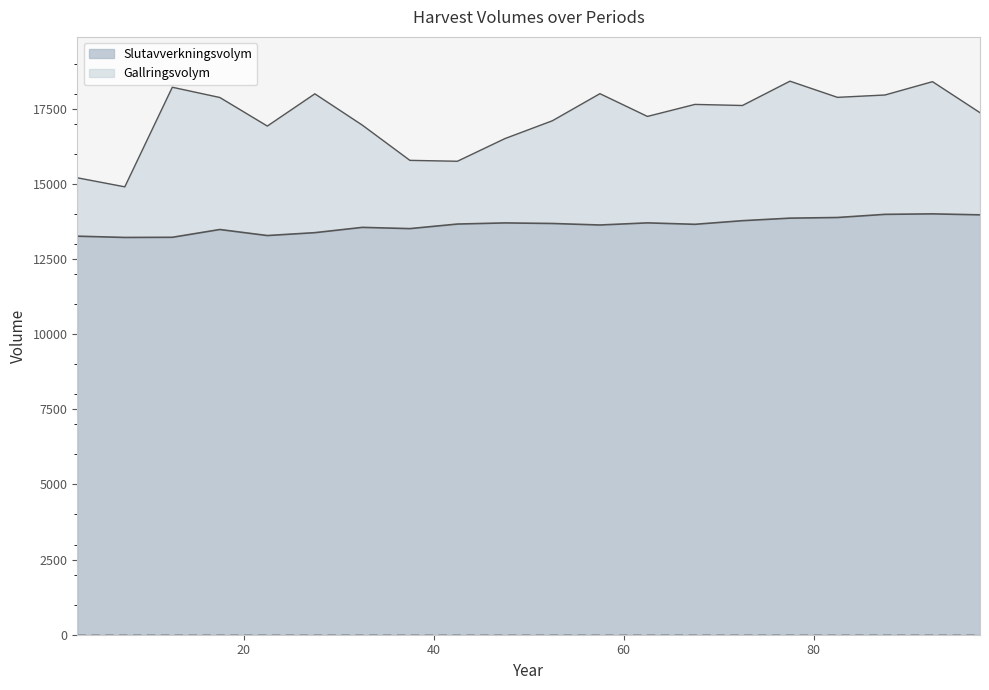

At which category does the chart reach its minimum across all series?

7.5